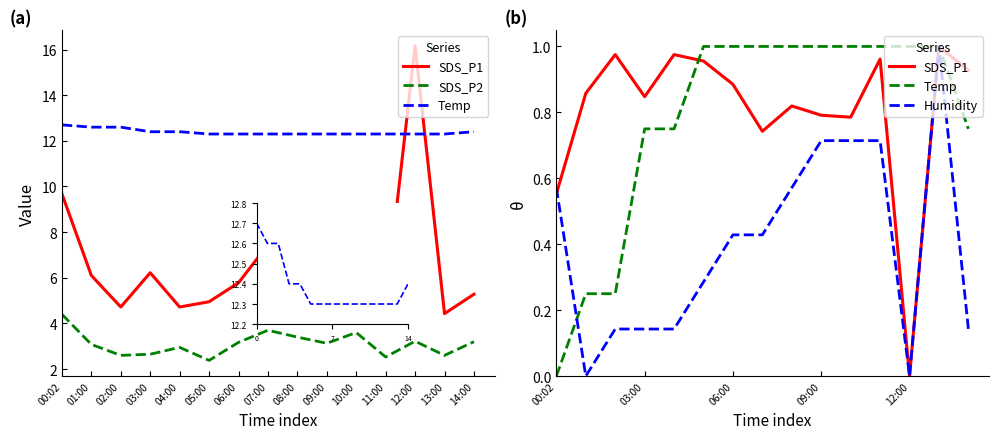

What is the sum of all Humidity values?

6.0